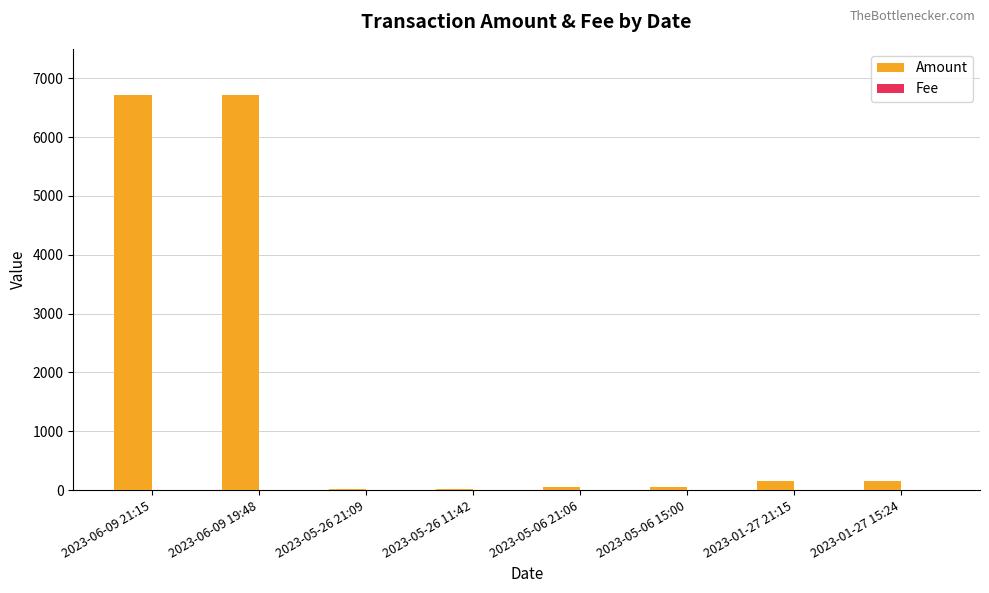

Which series has the largest total across all categories?

Amount